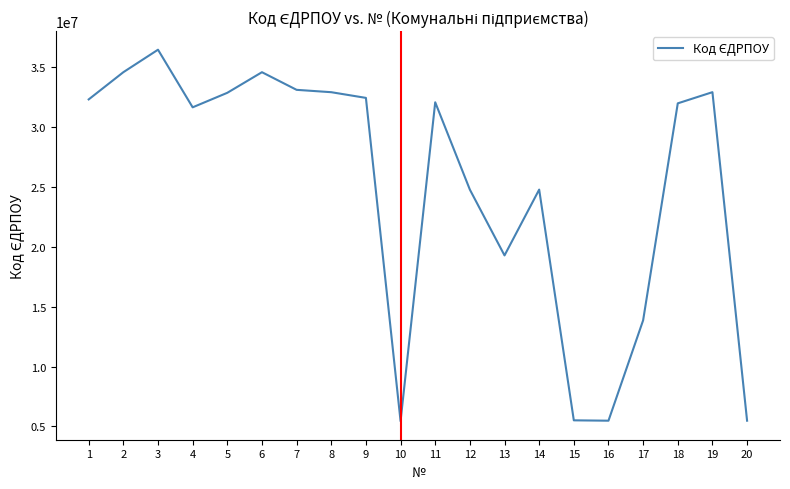

What is the difference between the maximum and minimum values?

31041358